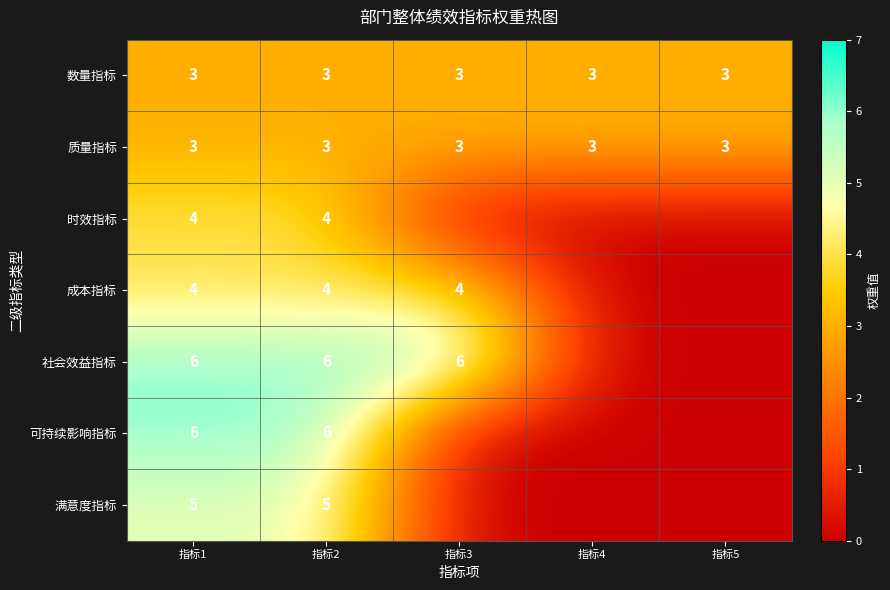

The value of 数量指标 at 指标1 is 3. True or false?

True